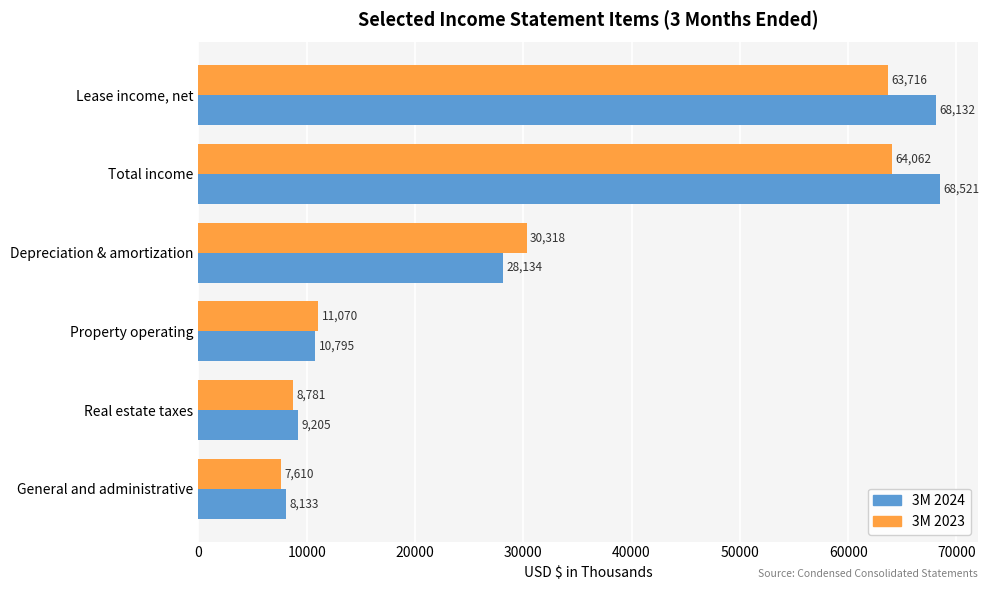

What is the difference between the maximum and minimum values in the 3M 2024 series?

60388